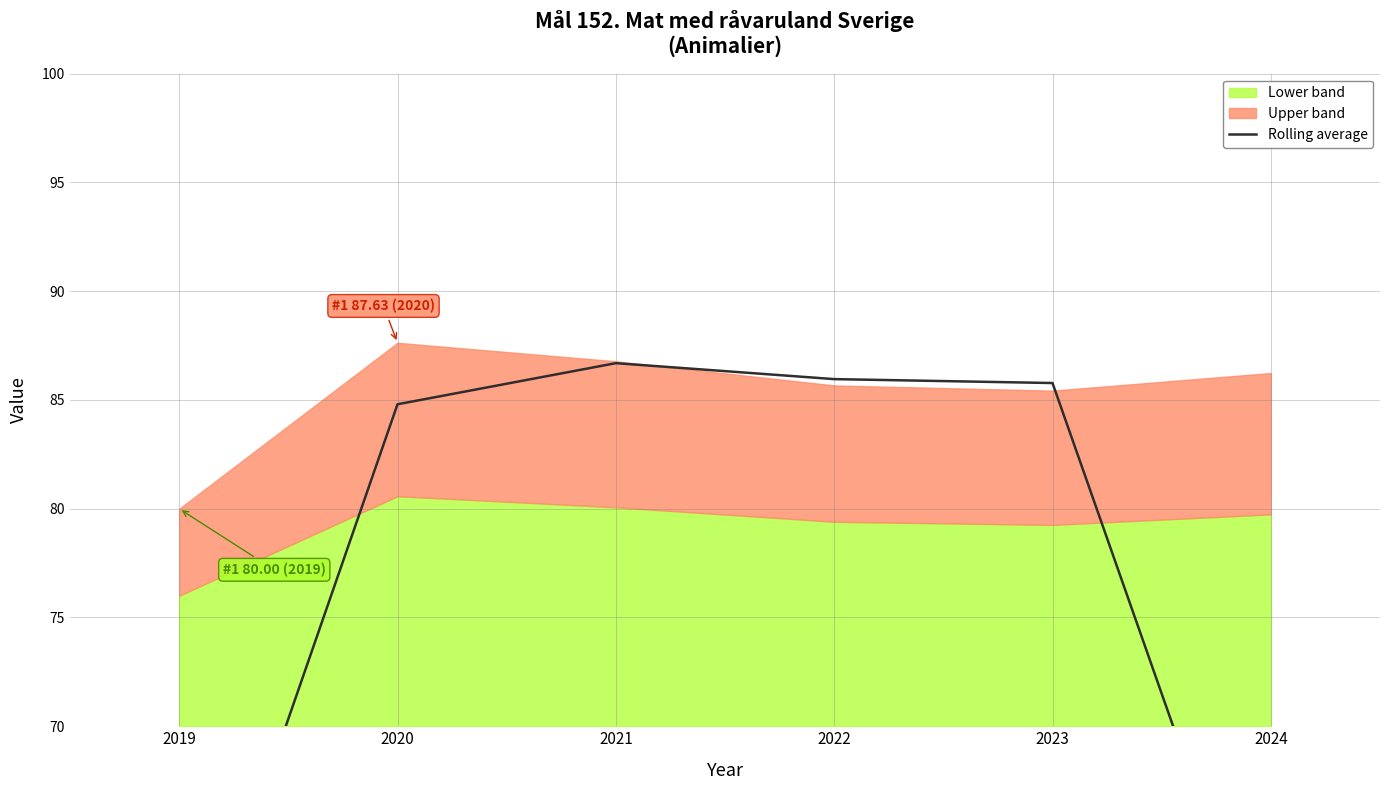

Reading left to right, transcribe all the data shown in this chart.

2019=55.9	2020=84.8	2021=86.7	2022=86.0	2023=85.8	2024=57.2